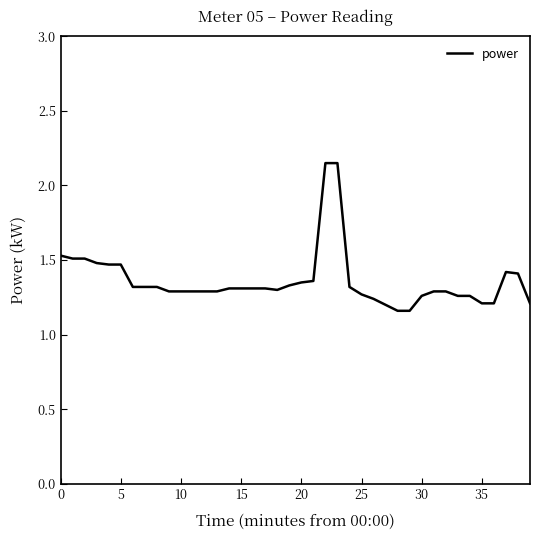

What is the difference between the maximum and minimum values?

1.0